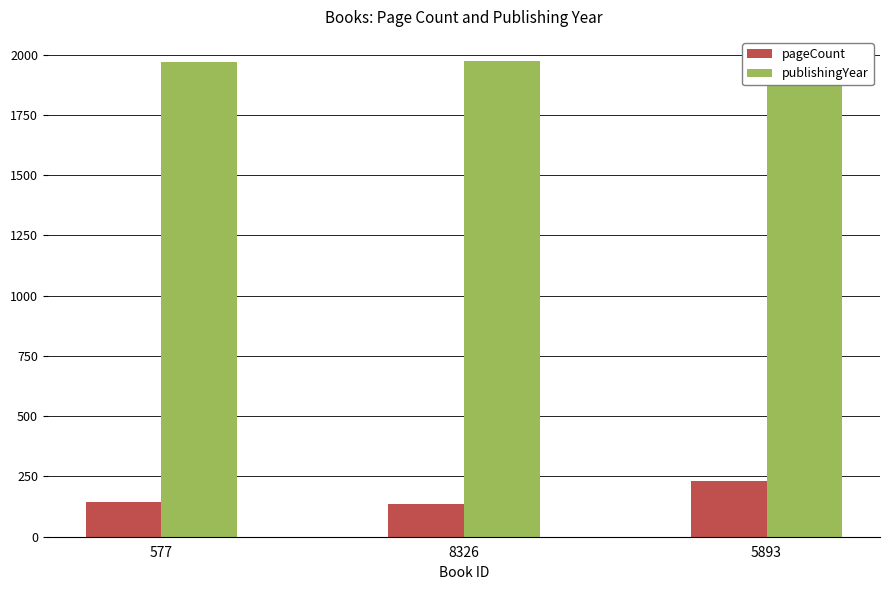

Between 577 and 5893, which series saw the biggest shift?

pageCount